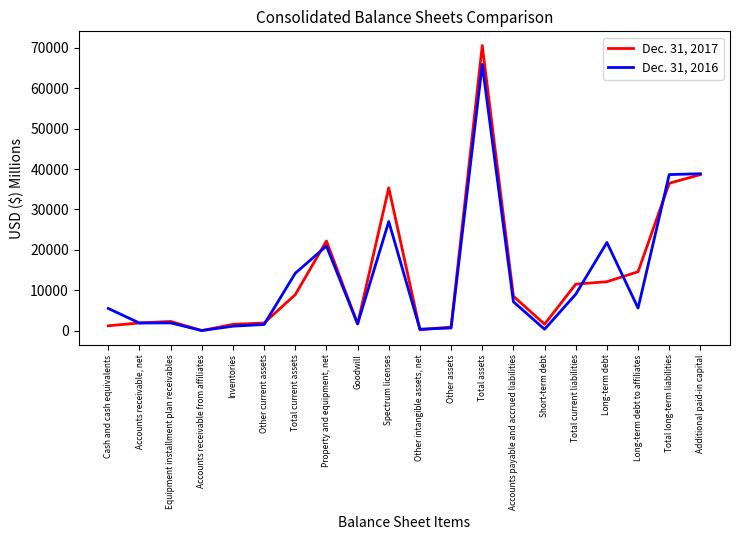

The Dec. 31, 2017 series shows 32938 at Property and equipment, net. True or false?

False